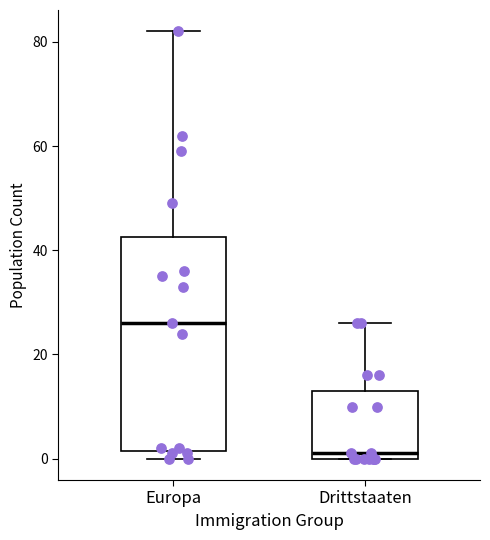

Reading left to right, read every box against the y-axis: the position of its median line, the range the box covers, and the ends of its whiskers. The values are not printed on the chart, so give them approximately, as read against the axis.

Europa: median 26, box 2 to 42, whiskers 0 to 82
Drittstaaten: median 2, box 0 to 14, whiskers 0 to 26